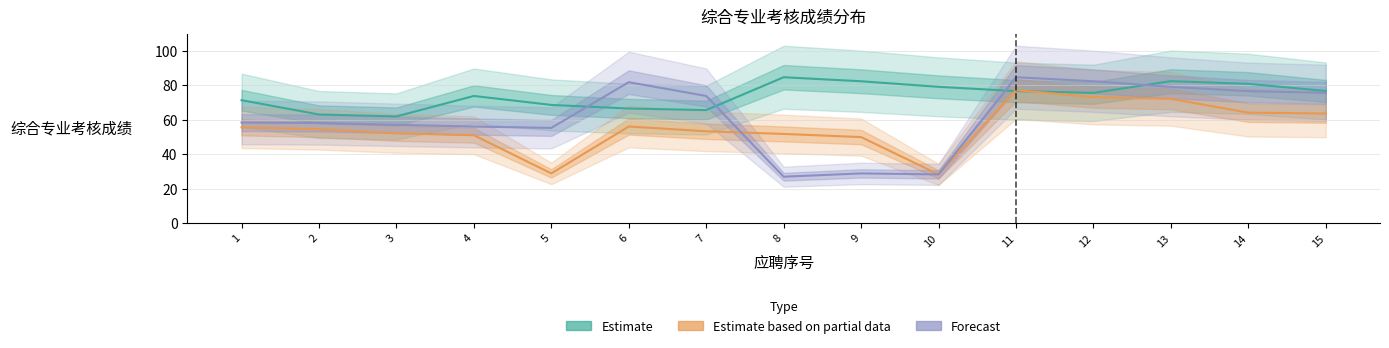

What is the average value of the Forecast series?

61.5